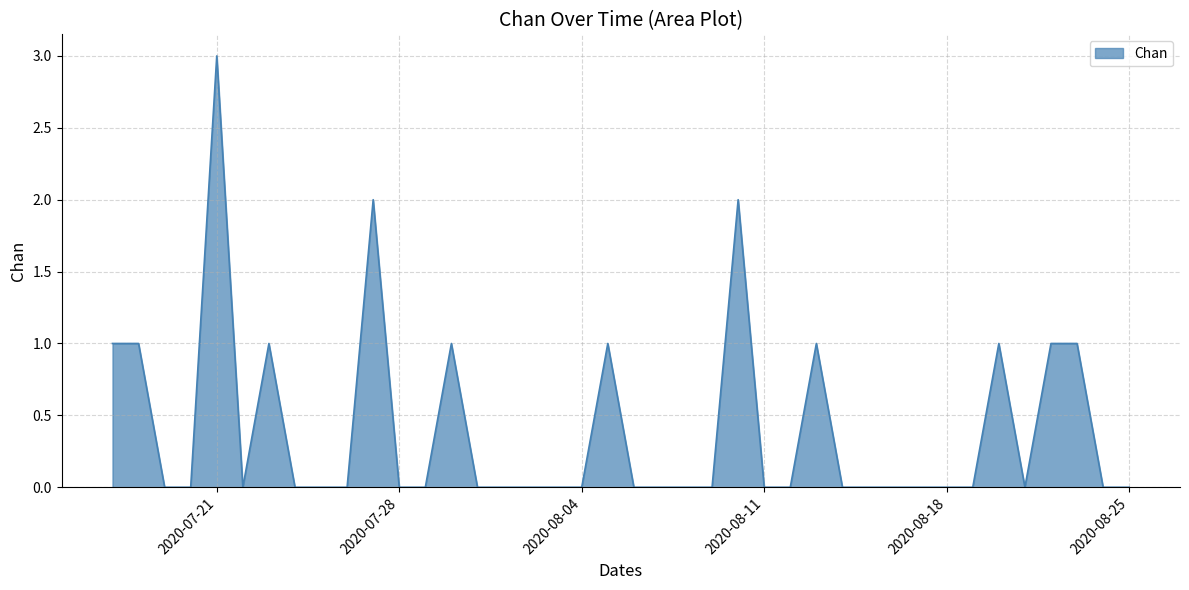

What is the difference between the maximum and minimum values?

3